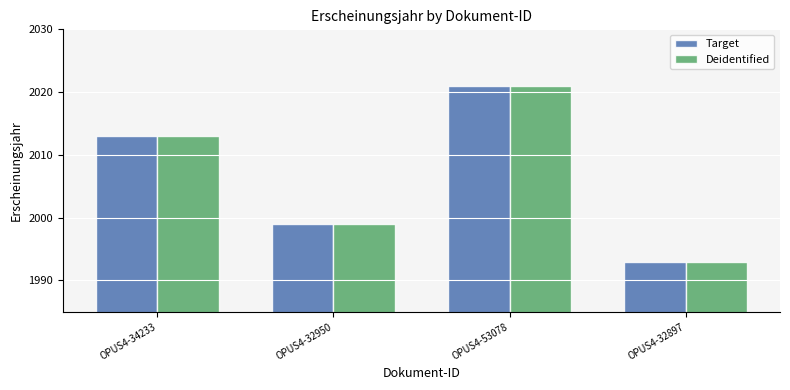

Where is Target nearest to the value 2007?

OPUS4-34233